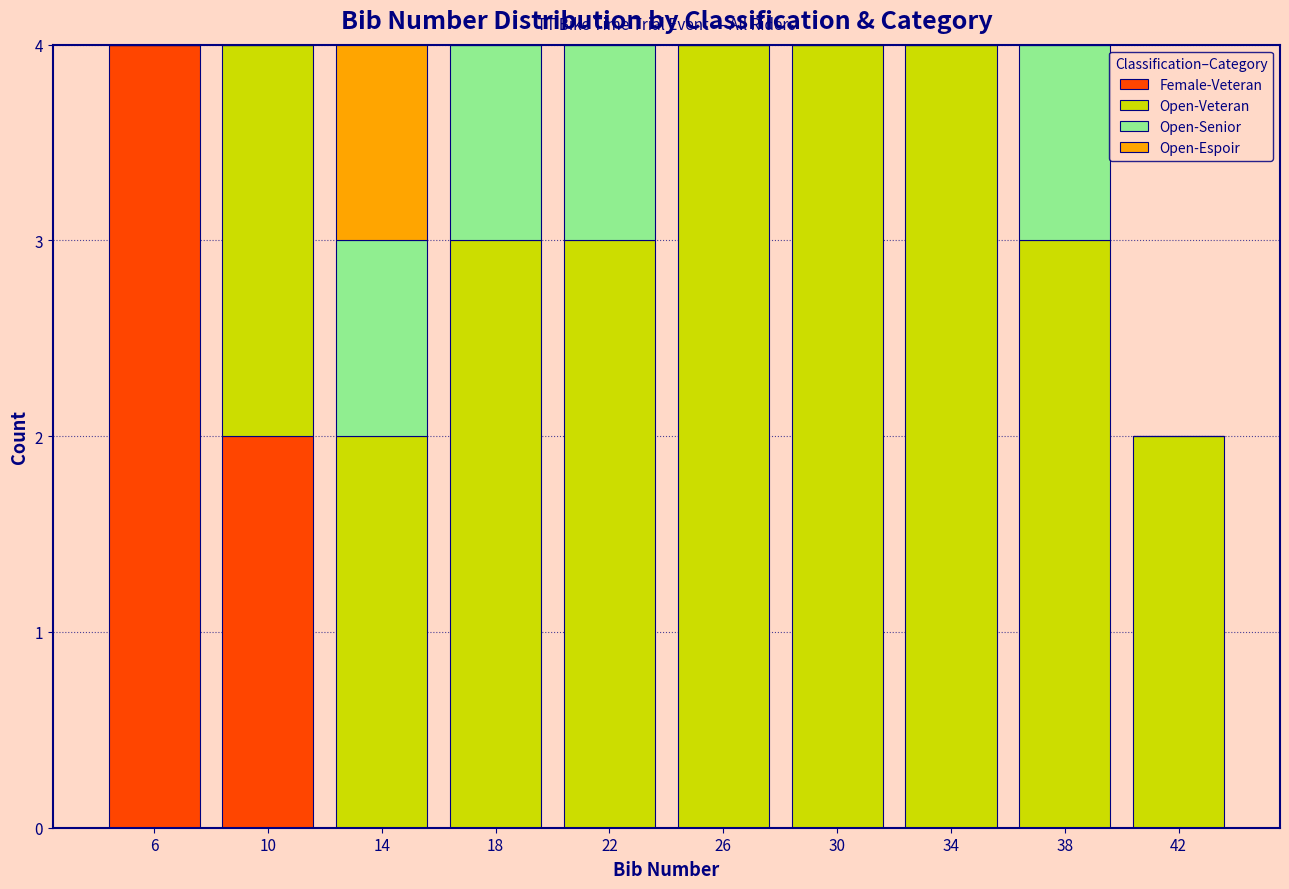

What is the total value across all series at 30?

4